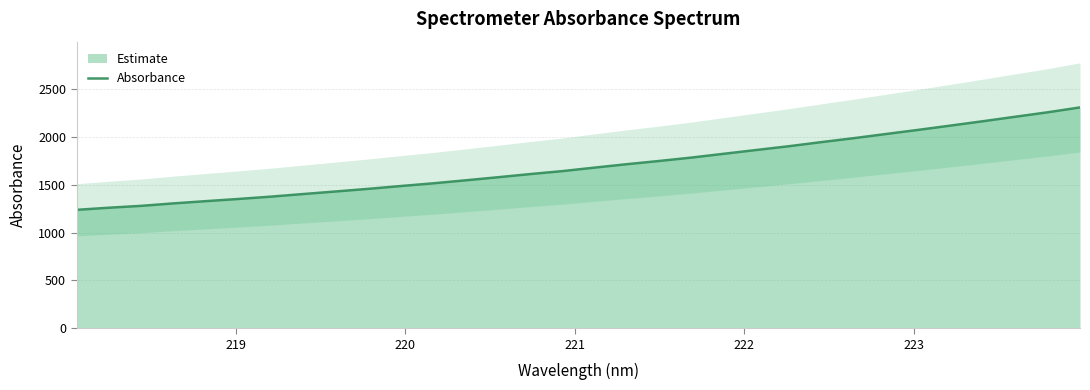

What is the highest value of the Absorbance series?

2306.7